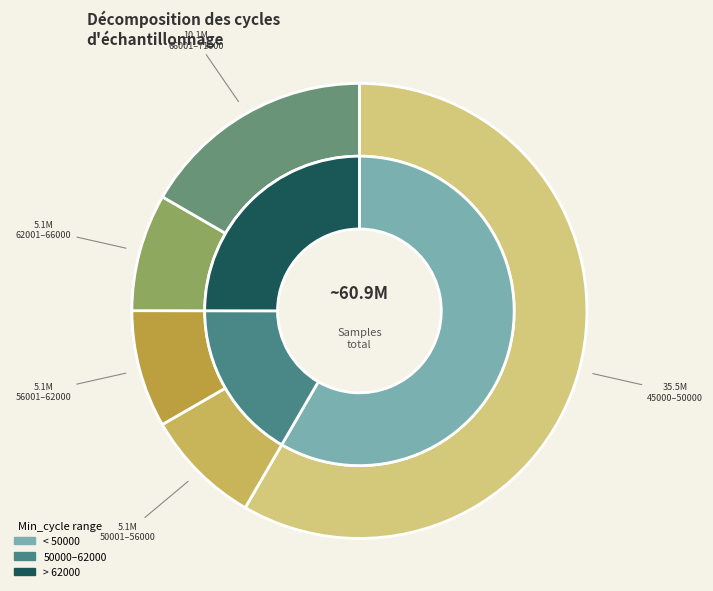

Does 28/45249 represent more than half of the total?

No